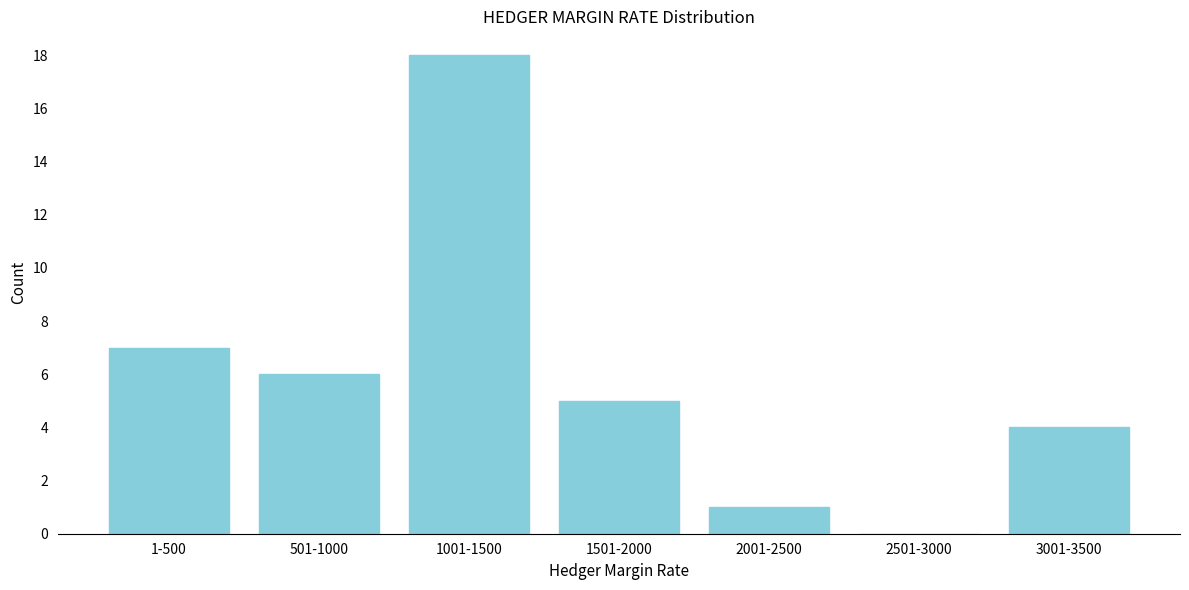

Reading left to right, transcribe all the data shown in this chart.

1-500=7	501-1000=6	1001-1500=18	1501-2000=5	2001-2500=1	2501-3000=0	3001-3500=4